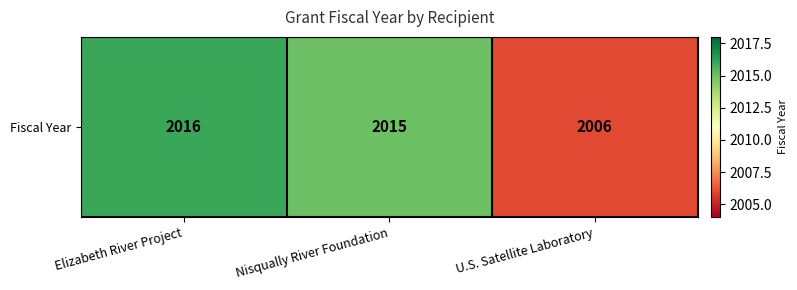

Which has a higher value, U.S. Satellite Laboratory or Elizabeth River Project?

Elizabeth River Project